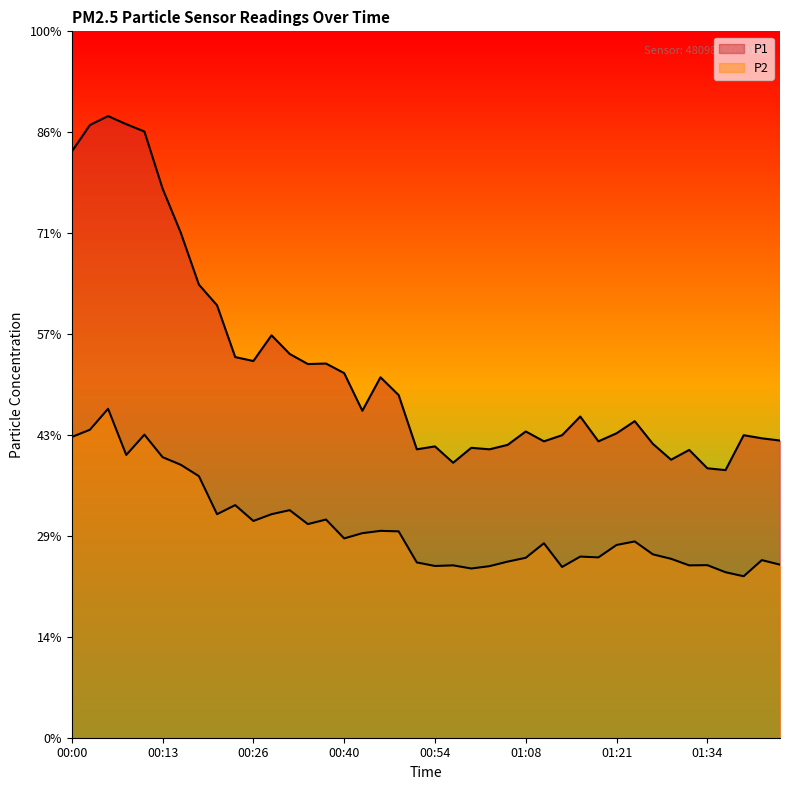

Rank the categories by P2 value from highest to lowest.

00:05, 00:03, 00:11, 00:00, 00:08, 00:13, 00:16, 00:19, 00:24, 00:31, 00:21, 00:29, 00:37, 00:26, 00:34, 00:45, 00:48, 00:43, 00:40, 01:24, 01:10, 01:21, 01:26, 01:16, 01:18, 01:08, 01:29, 01:42, 01:05, 00:51, 01:44, 01:34, 00:57, 01:31, 00:54, 01:02, 01:13, 00:59, 01:36, 01:39